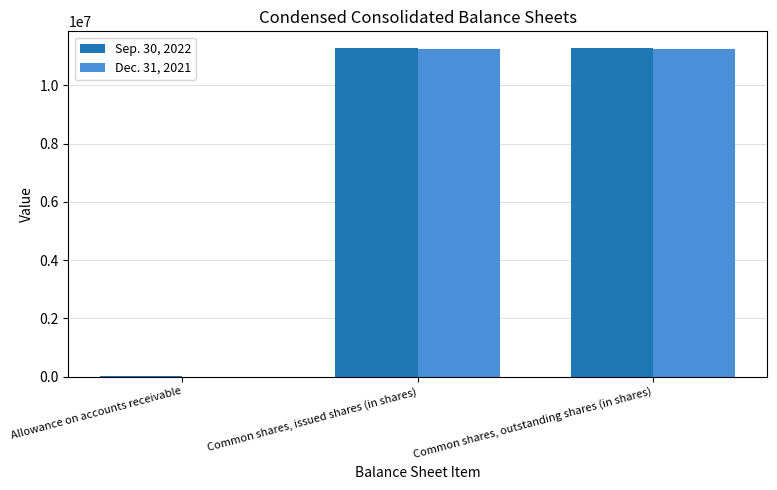

Is it true that Dec. 31, 2021 equals 11255466 at Common shares, issued shares (in shares)?

True